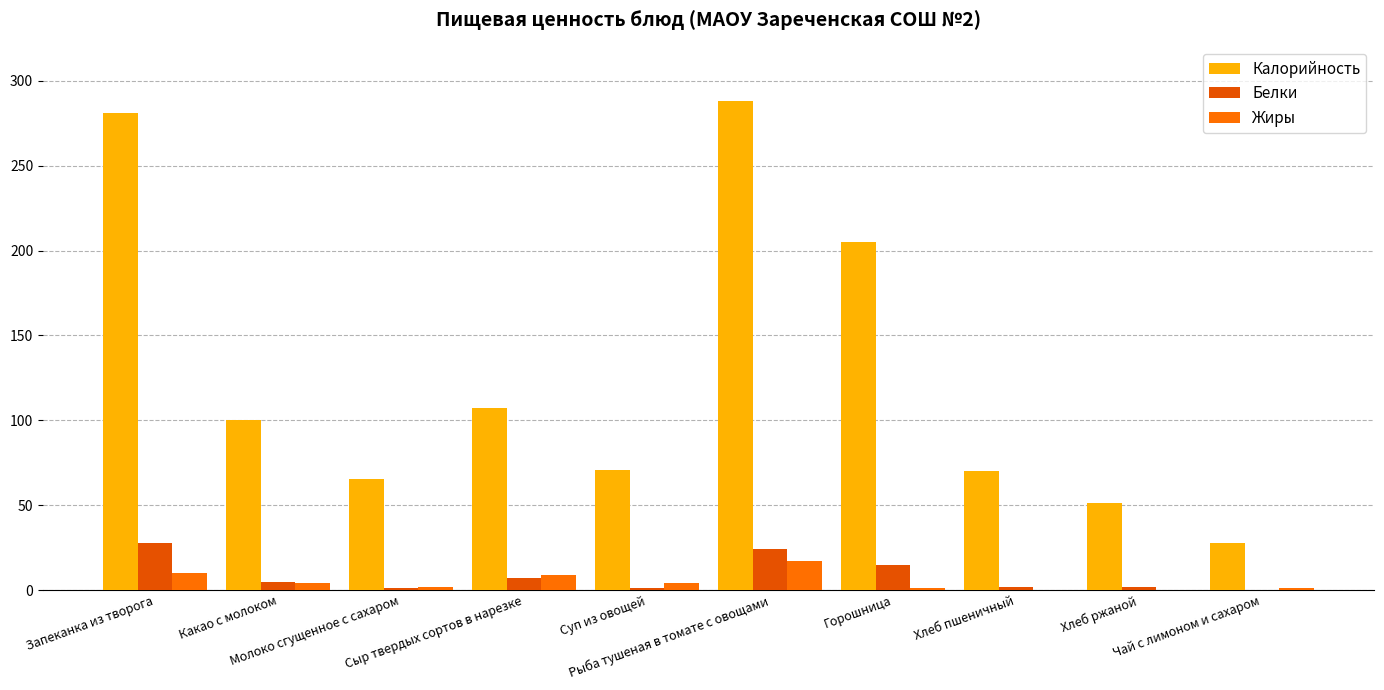

How many groups of bars are there?

10